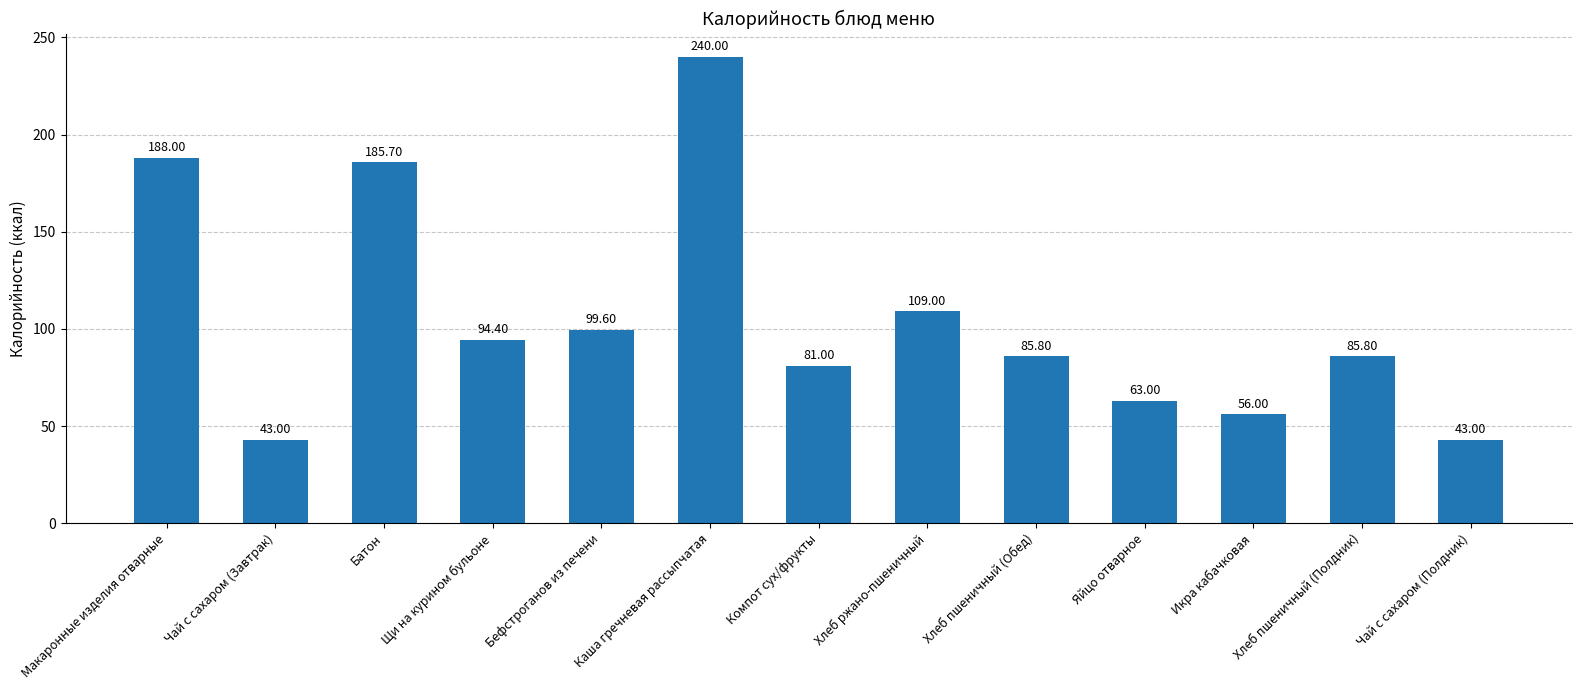

What is the sum of all values?

1374.3